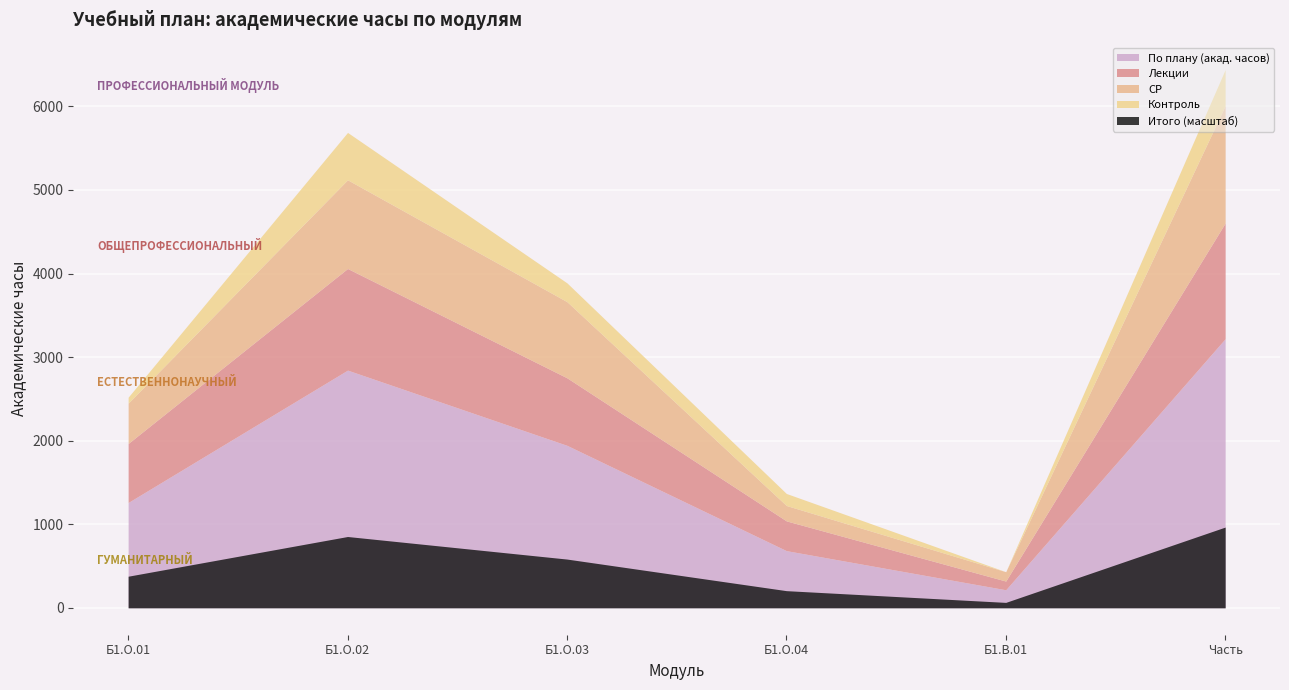

True or false: Лекции and По плану (акад. часов) intersect in this chart.

False